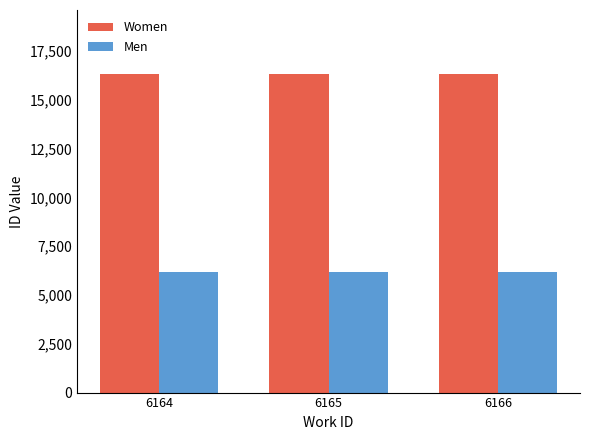

What is the approximate value of Women at 6164?

16330